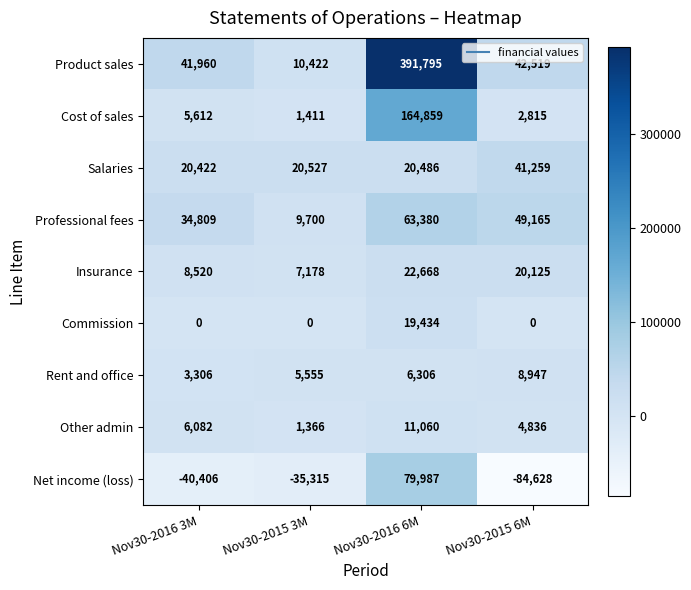

Which series changed the most between Nov30-2015 3M and Nov30-2015 6M?

Net income (loss)